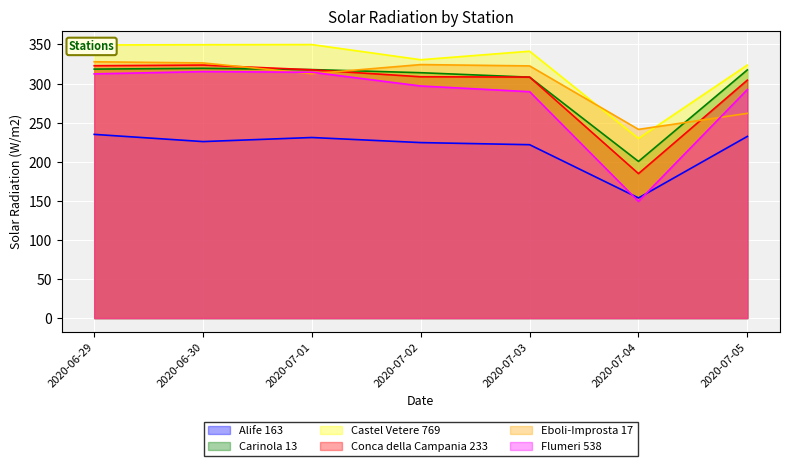

Reading left to right, transcribe all the data shown in this chart.

Alife 163: 235.0	225.8	231.0	224.5	221.8	153.7	232.4
Carinola 13: 318.5	319.5	317.9	313.9	308.2	200.4	317.5
Castel Vetere 769: 349.4	349.7	349.9	330.5	341.4	229.8	323.7
Conca della Campania 233: 322.8	323.7	317.6	308.7	308.3	184.8	304.4
Eboli-Improsta 17: 327.9	326.4	312.6	324.3	322.6	241.4	261.9
Flumeri 538: 312.4	315.3	314.5	296.9	289.6	149.3	292.3